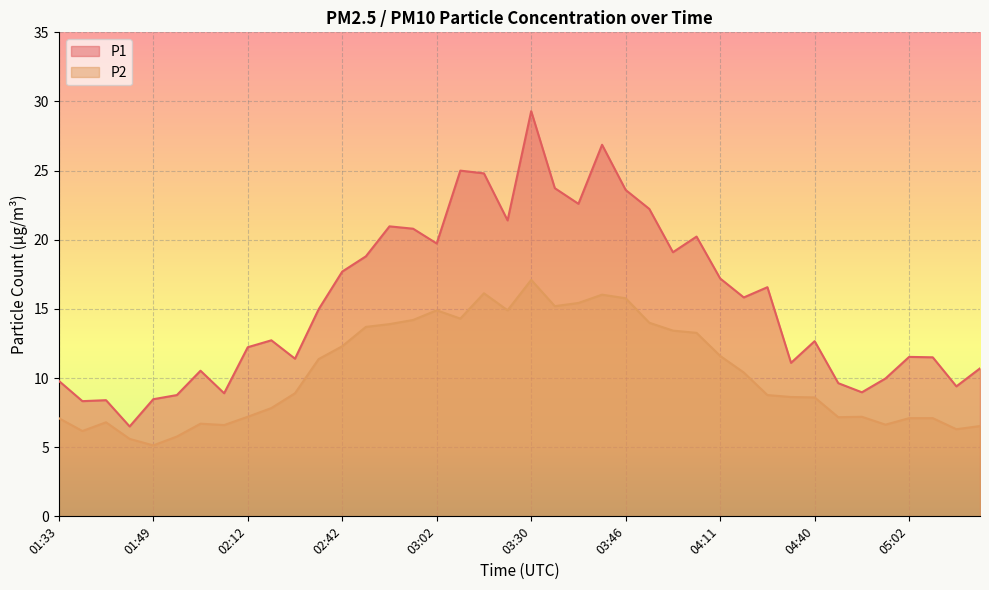

Which series changed the most between 02:09 and 03:19?

P1